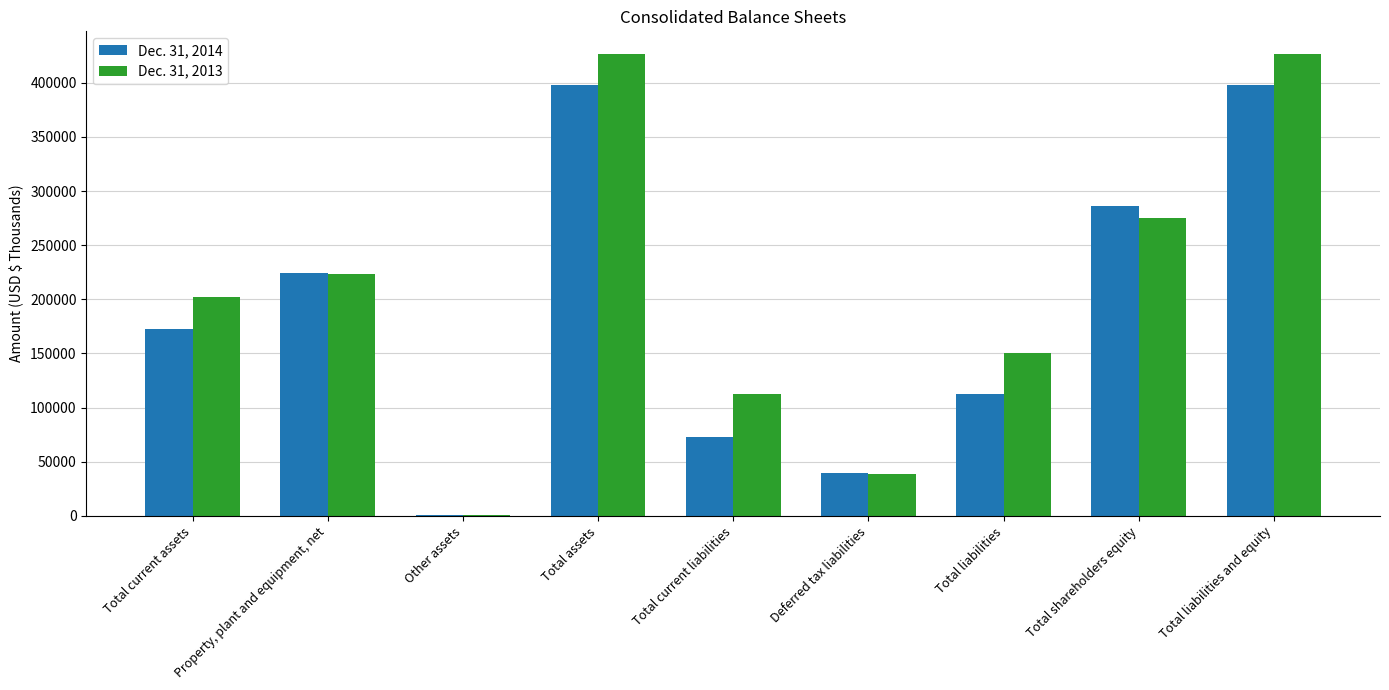

Is it true that Dec. 31, 2014 equals 478730 at Total shareholders equity?

False